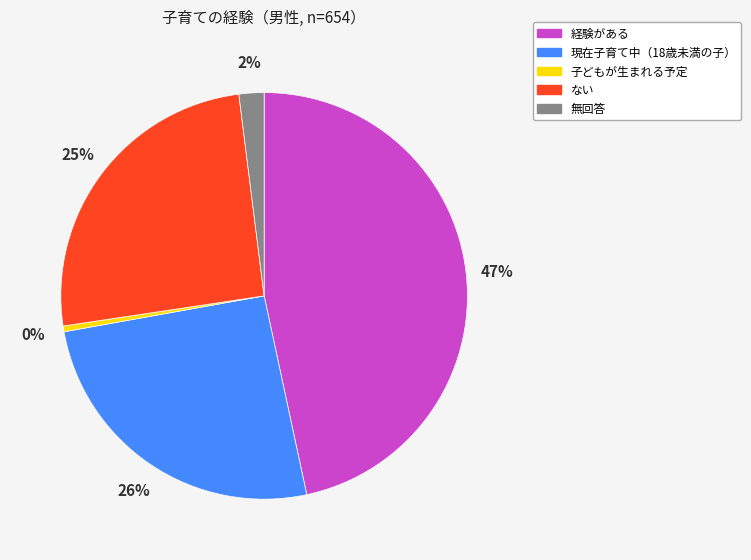

Is there a majority slice in this chart?

No